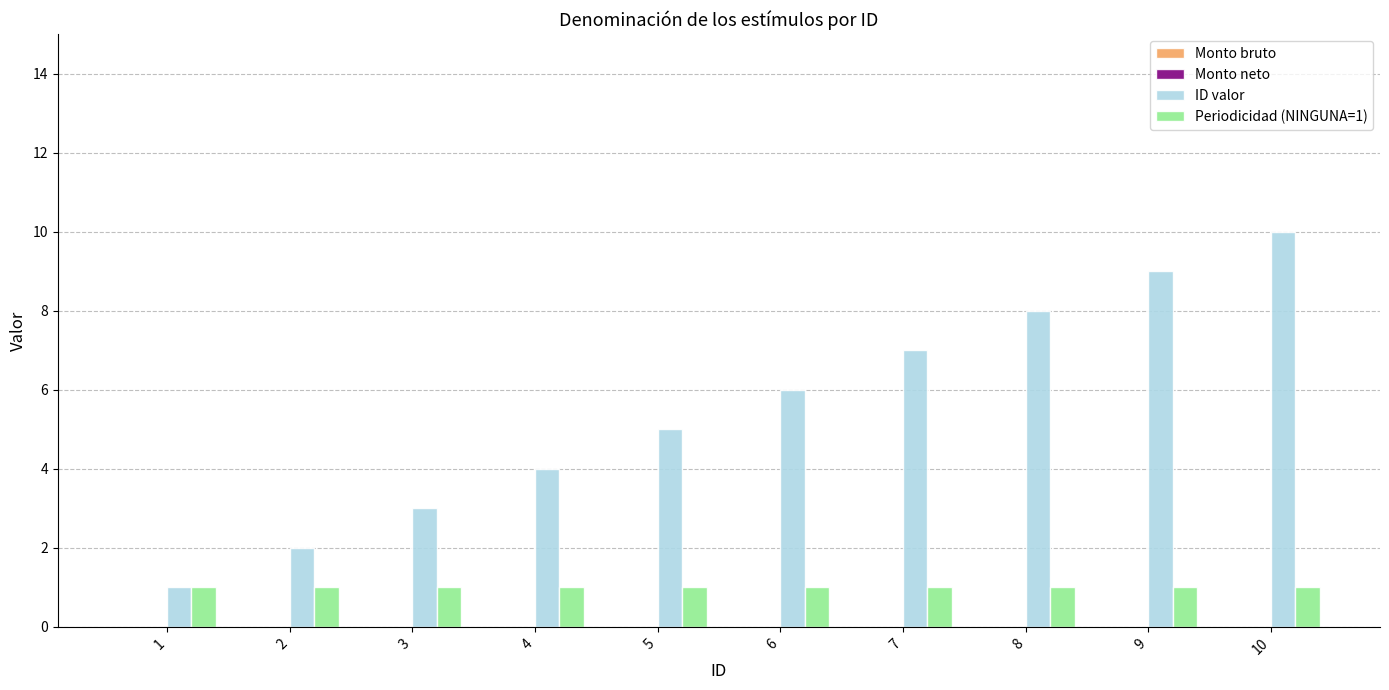

List the series in order of their peak value, lowest first.

Periodicidad (NINGUNA=1), ID valor